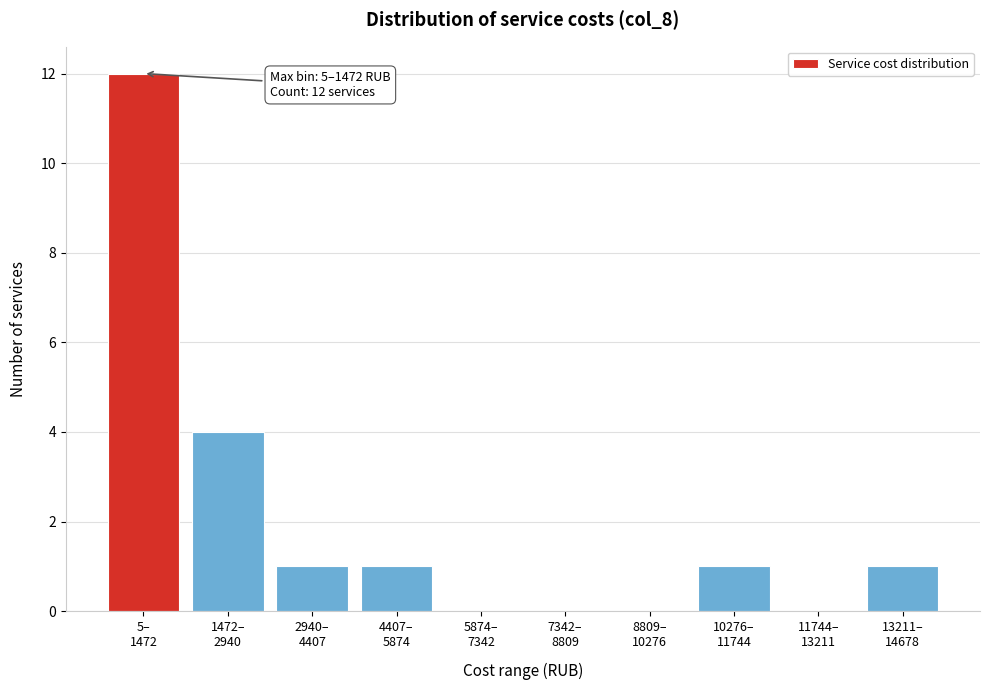

What is the maximum value shown in the chart?

12